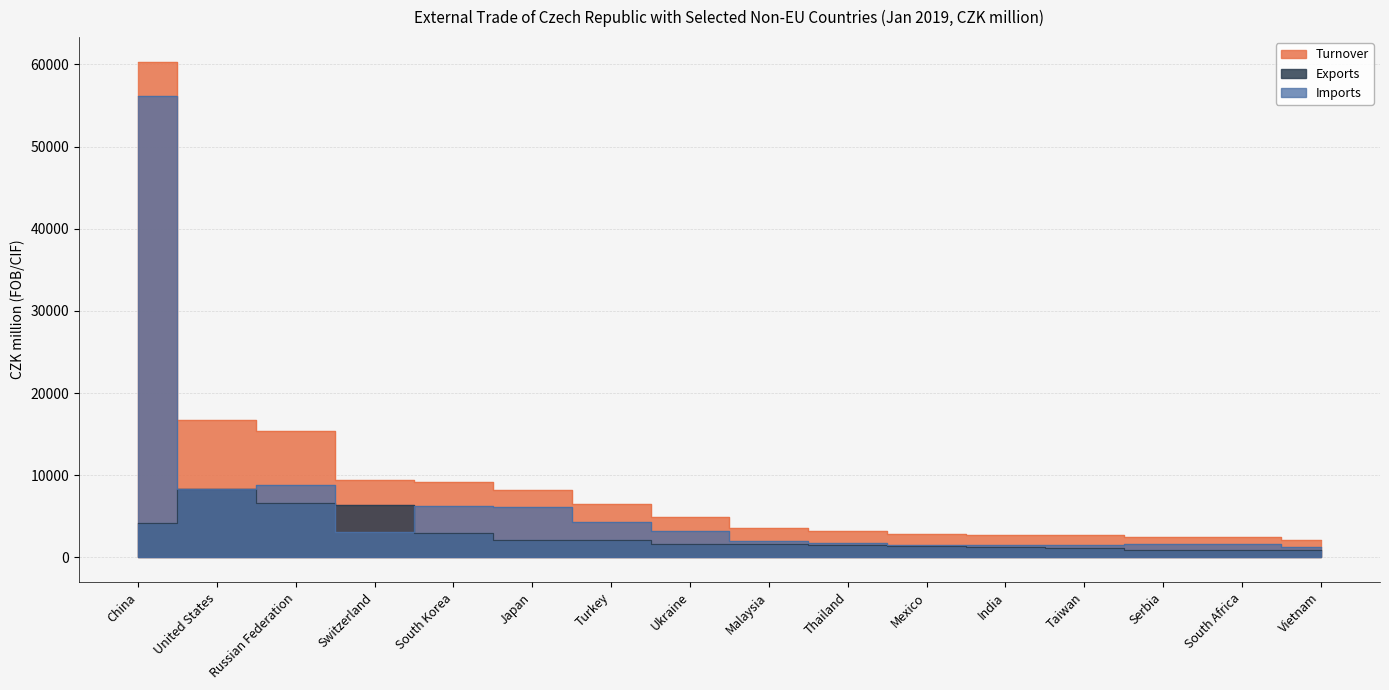

Reading left to right, transcribe all the data shown in this chart.

Turnover: China=60312	United States=16688	Russian Federation=15365	Switzerland=9434	South Korea=9225	Japan=8243	Turkey=6460	Ukraine=4871	Malaysia=3553	Thailand=3233	Mexico=2816	India=2777	Taiwan=2682	Serbia=2514	South Africa=2495	Vietnam=2138
Exports: China=4156	United States=8317	Russian Federation=6608	Switzerland=6337	South Korea=2946	Japan=2106	Turkey=2166	Ukraine=1606	Malaysia=1572	Thailand=1455	Mexico=1352	India=1290	Taiwan=1186	Serbia=927	South Africa=910	Vietnam=875
Imports: China=56156	United States=8371	Russian Federation=8757	Switzerland=3097	South Korea=6279	Japan=6137	Turkey=4294	Ukraine=3265	Malaysia=1981	Thailand=1778	Mexico=1464	India=1487	Taiwan=1496	Serbia=1587	South Africa=1585	Vietnam=1263